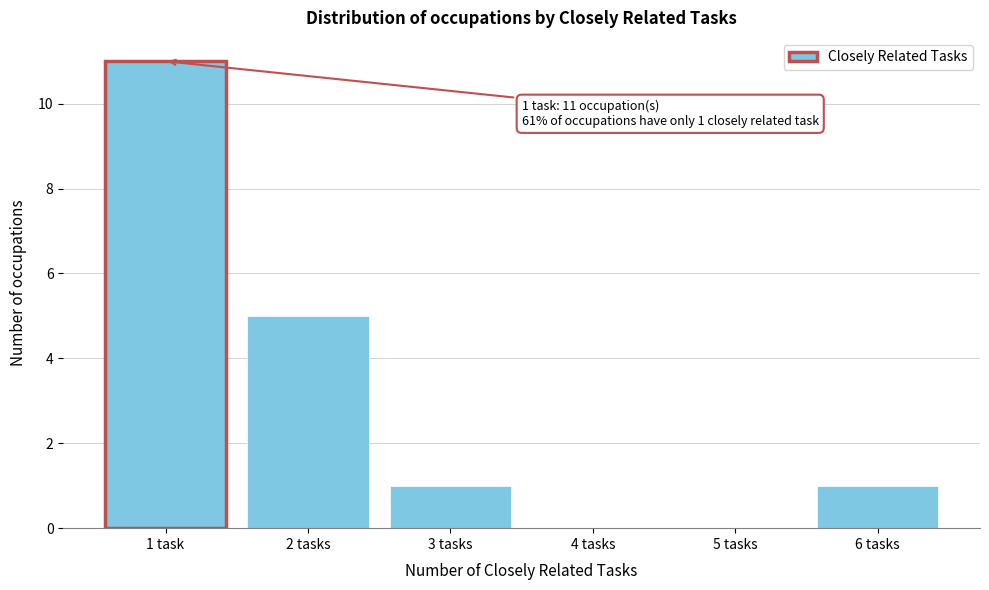

Reading left to right, transcribe all the data shown in this chart.

1 task=11	2 tasks=5	3 tasks=1	4 tasks=0	5 tasks=0	6 tasks=1